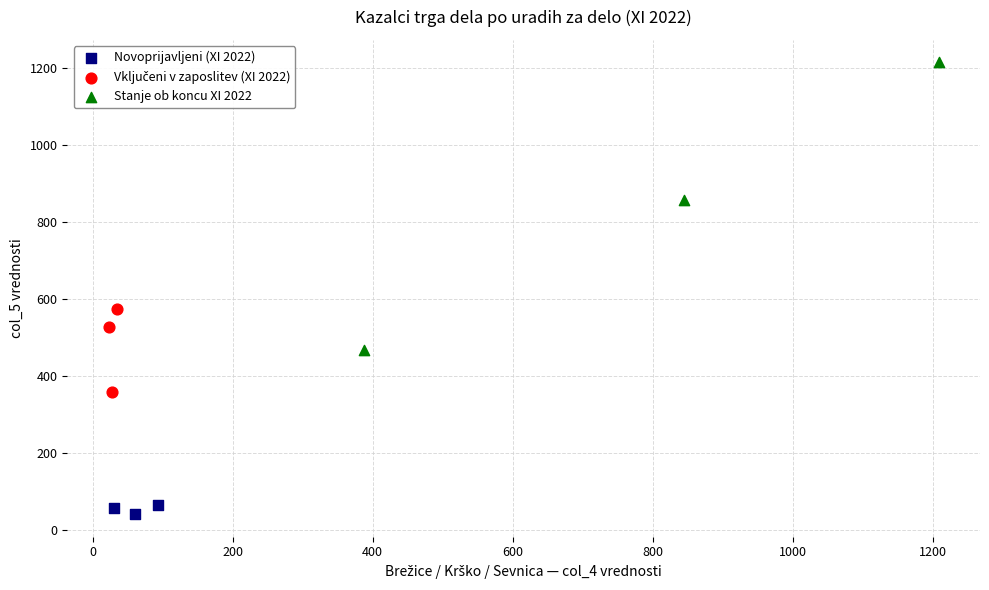

Which series reaches the maximum Y coordinate?

Stanje ob koncu XI 2022